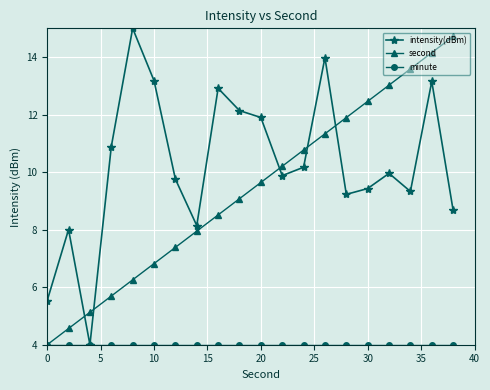

At how many categories does at least one series exceed 7?

18